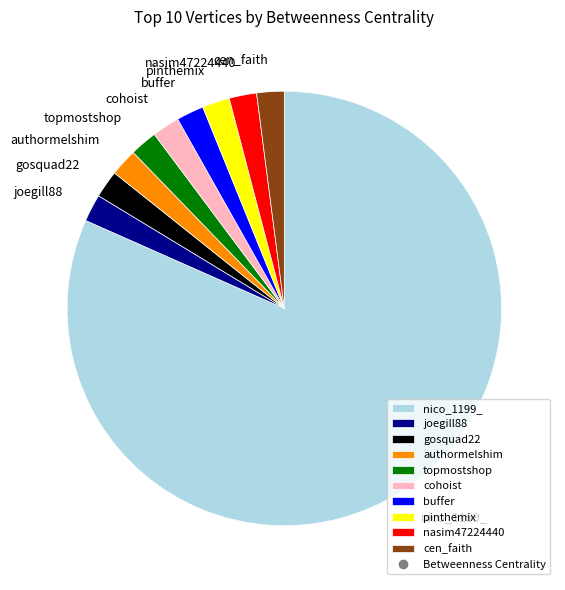

Does any single category account for the majority?

Yes